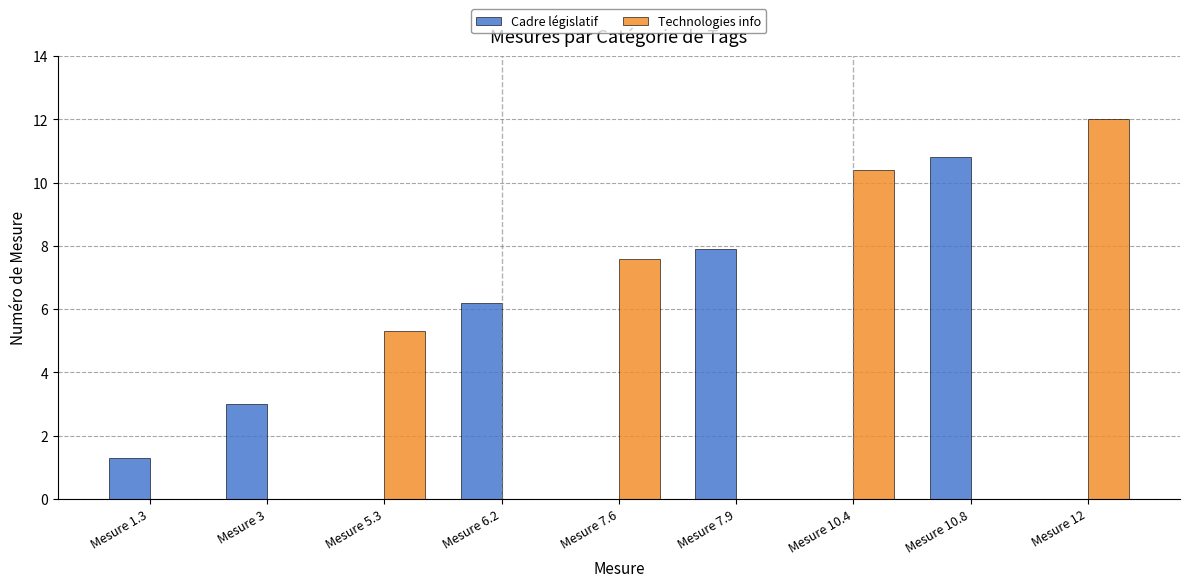

What is the sum of all Cadre législatif values?

29.2